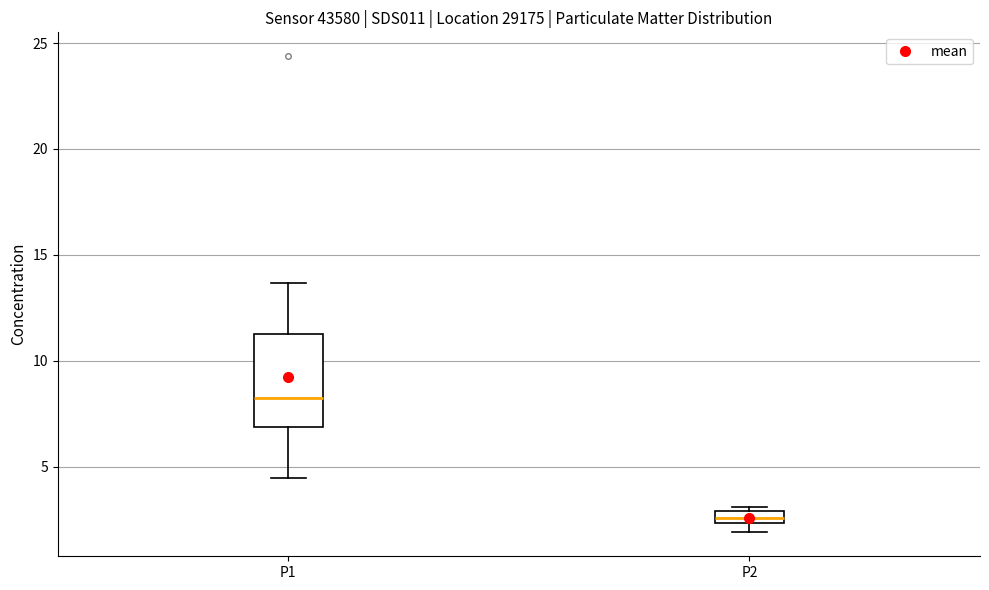

Which box has the highest median line?

P1